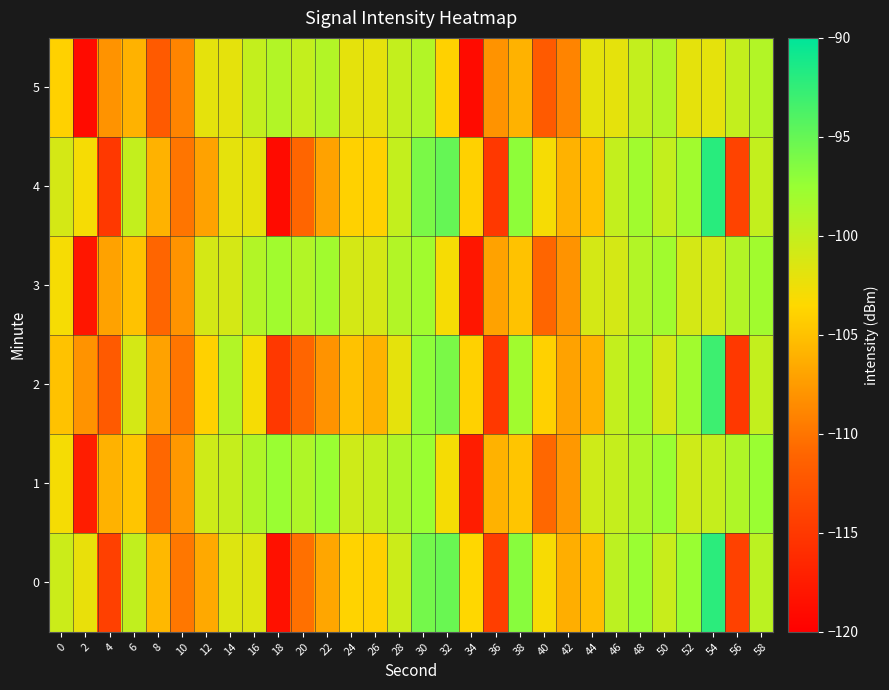

At which category is the sum across all series the highest?

54